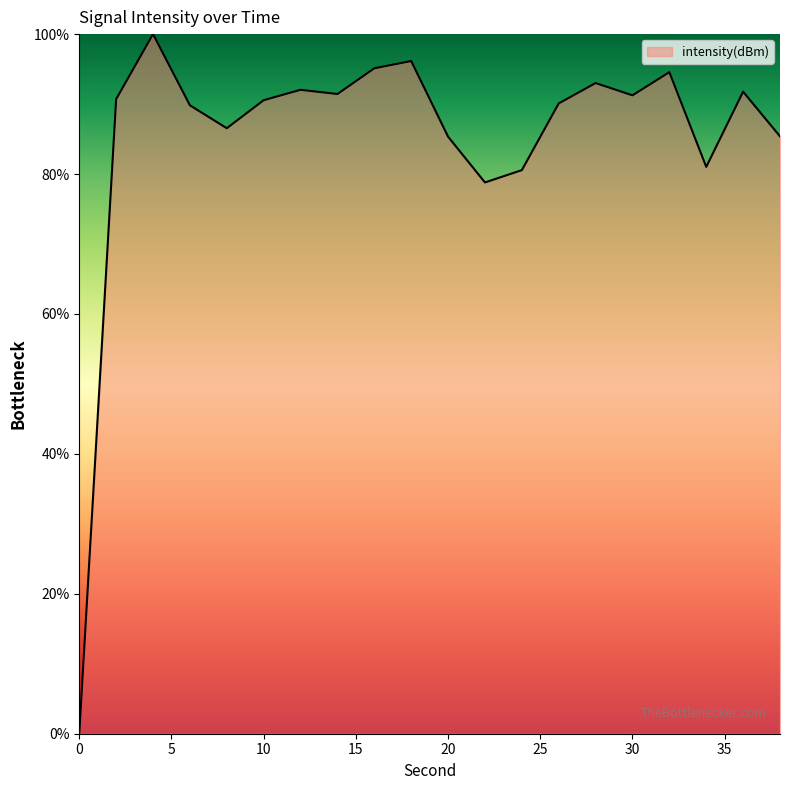

What is the greatest value displayed?

100.0